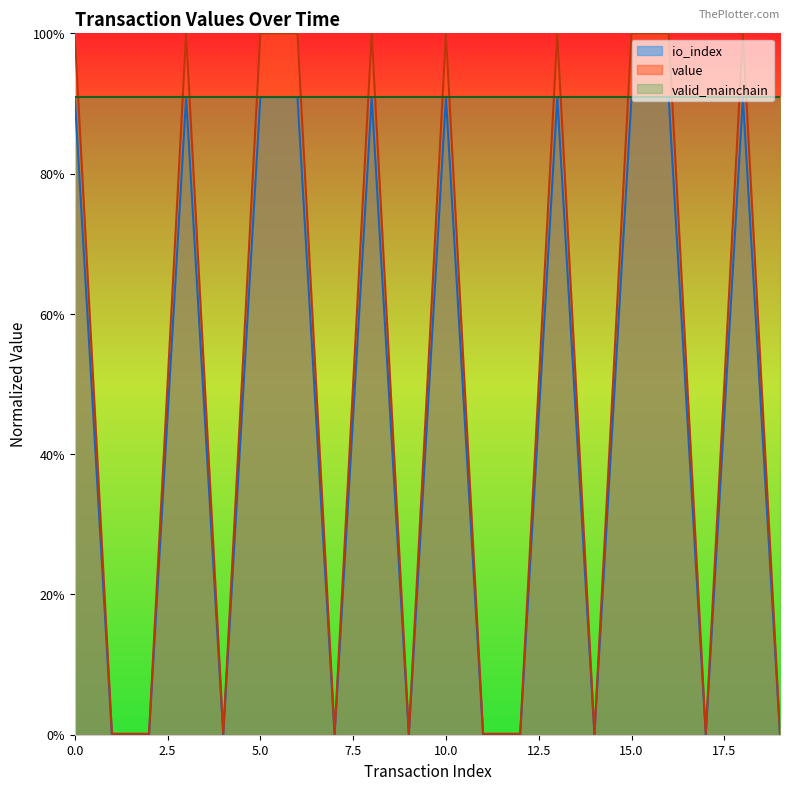

Is the value of valid_mainchain_line at 10.0 greater than the value of value_line at 12?

Yes